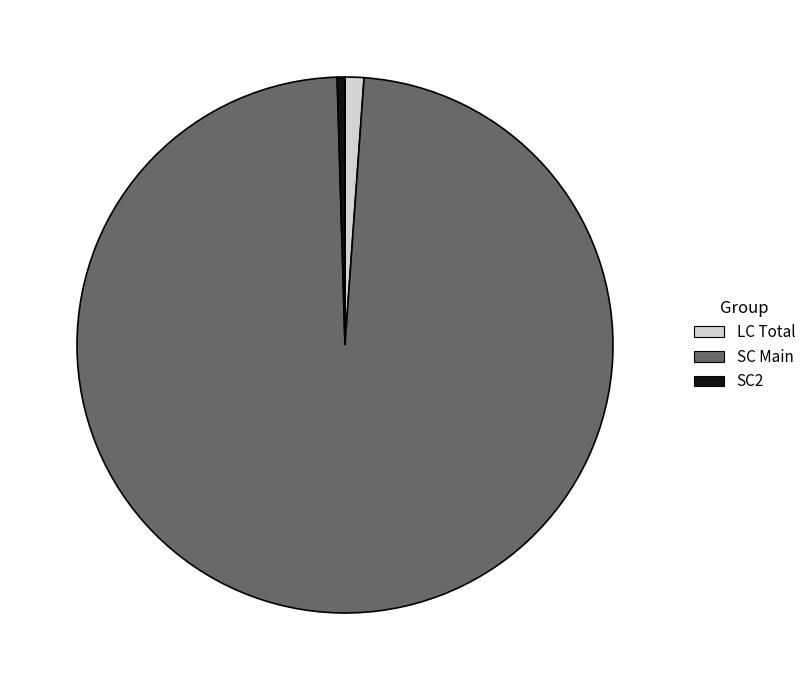

Count the number of slices in the pie.

3